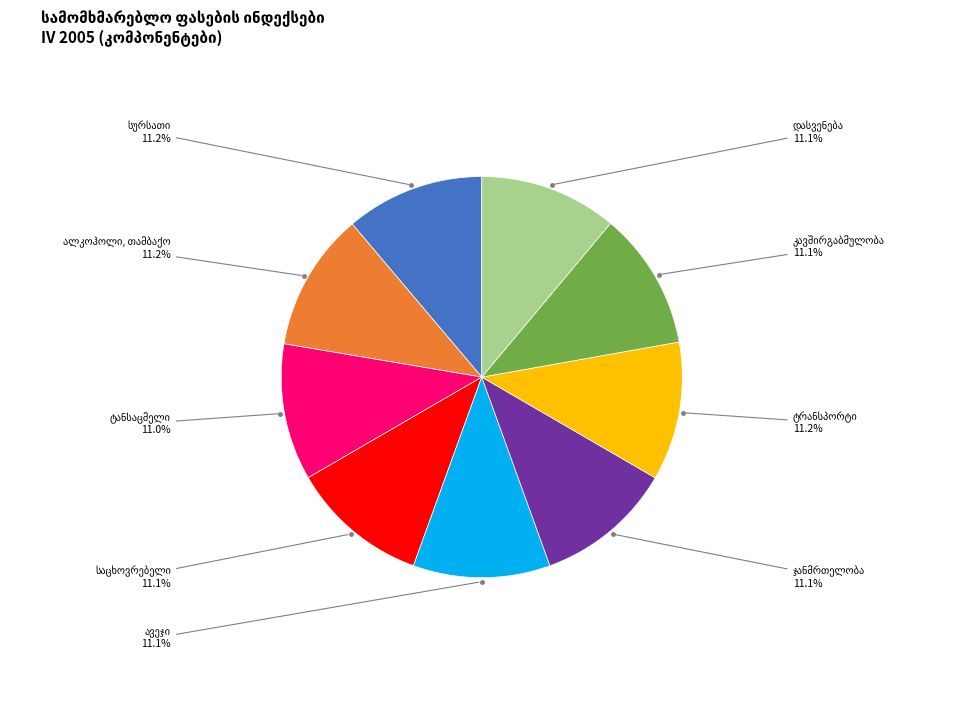

Does any single category account for the majority?

No